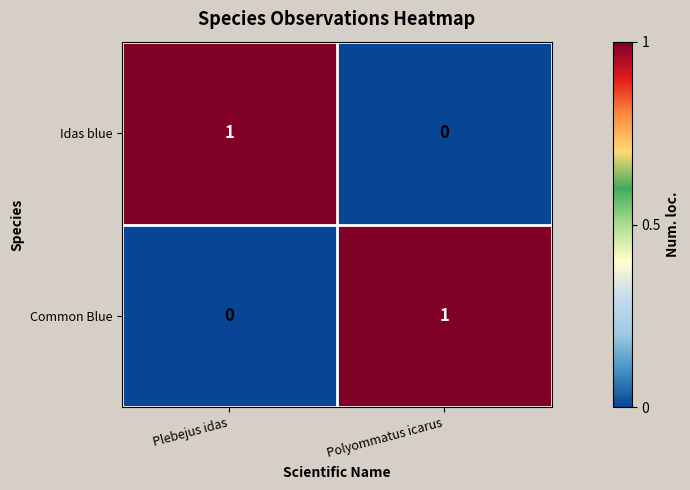

At which label does Common Blue reach its peak?

Polyommatus icarus